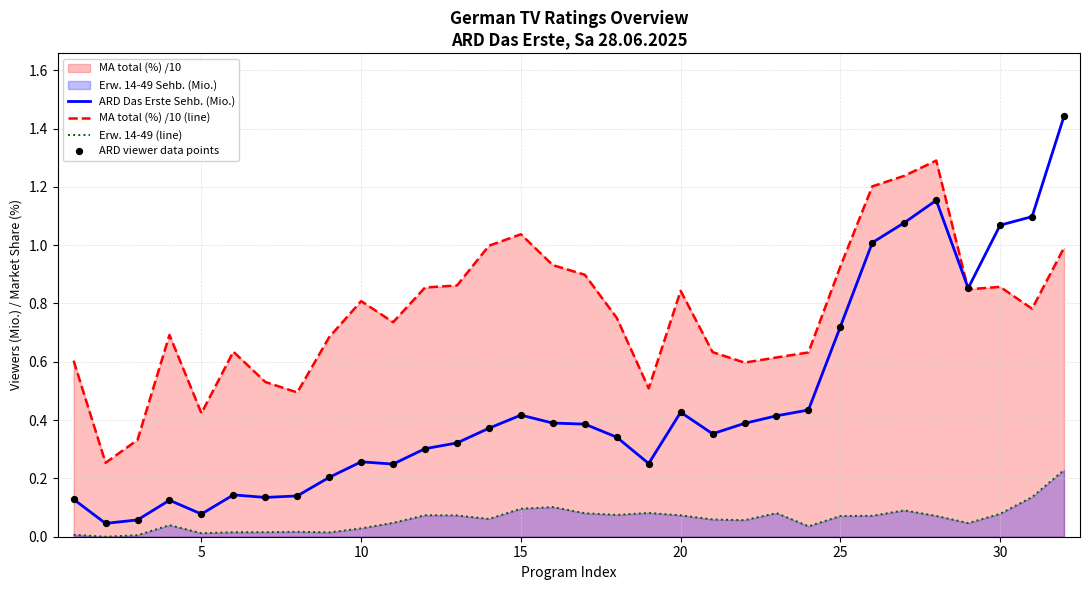

Which series reaches the maximum Y coordinate?

ARD Das Erste Sehb. (Mio.)